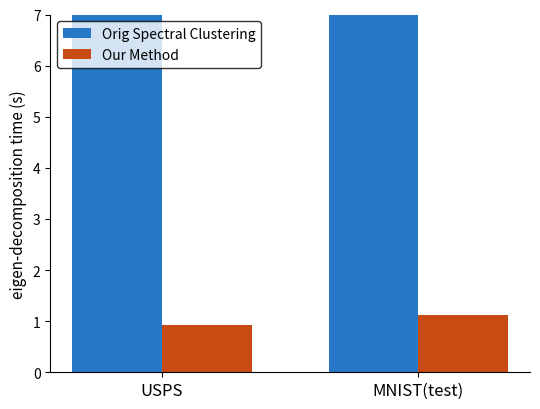

The Orig Spectral Clustering series shows 43.6 at MNIST(test). True or false?

True